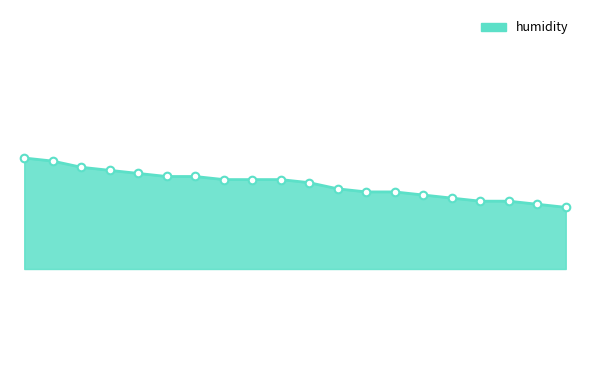

Is this an area chart (filled region under the line)?

Yes